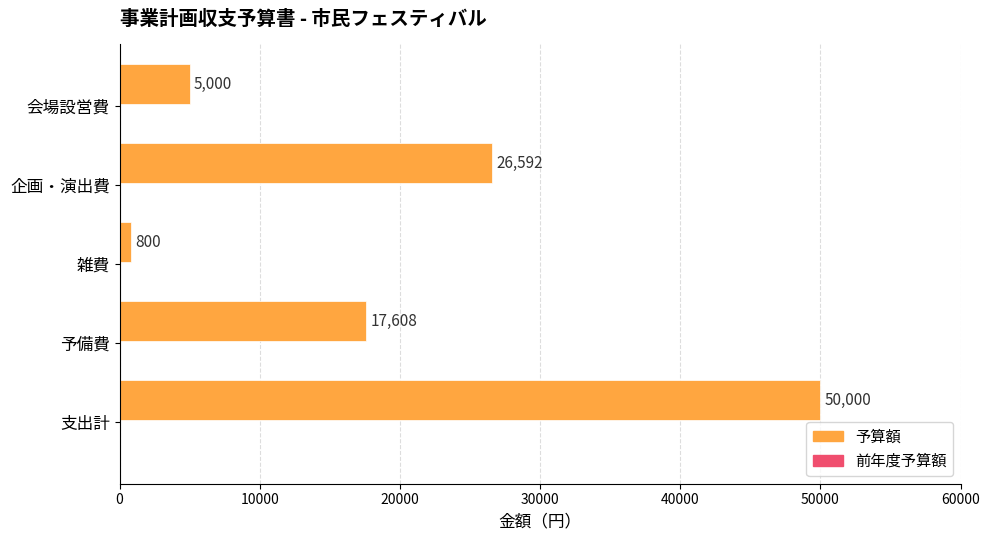

Reading bottom to top, transcribe all the data shown in this chart.

50000	17608	800	26592	5000